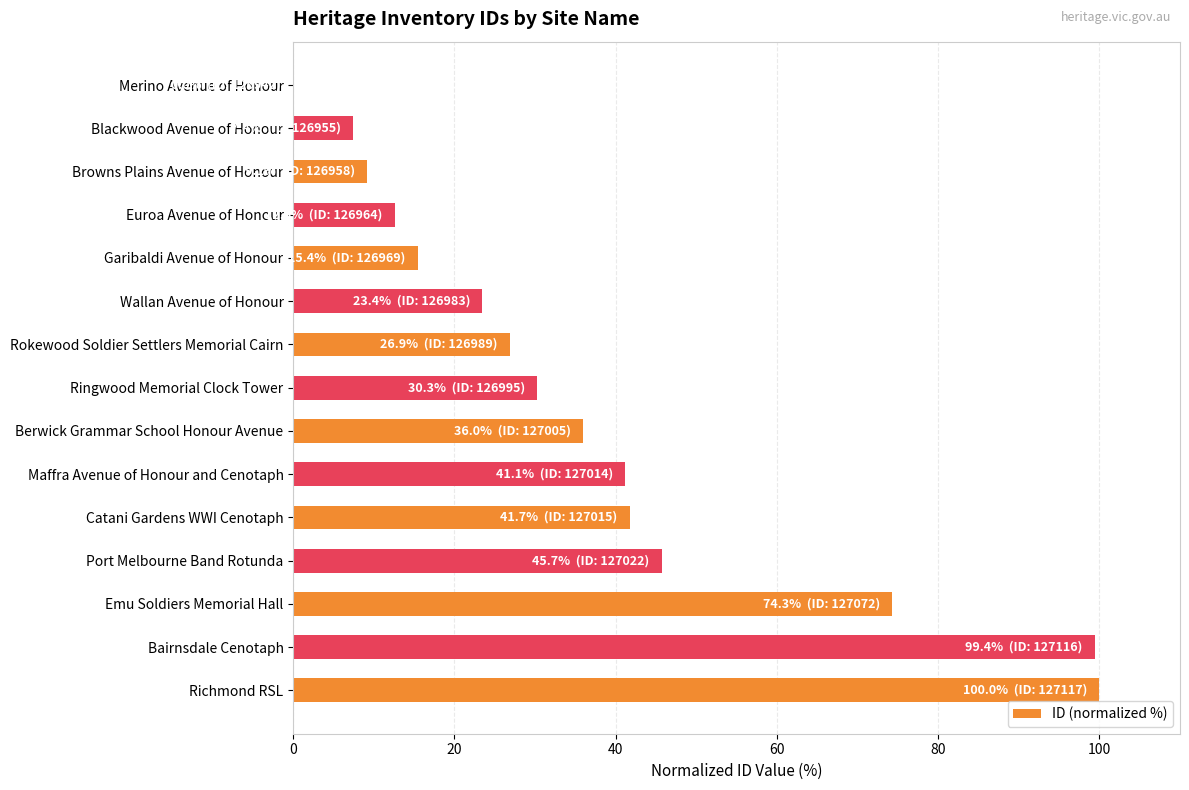

Count the number of values greater than 30.

8